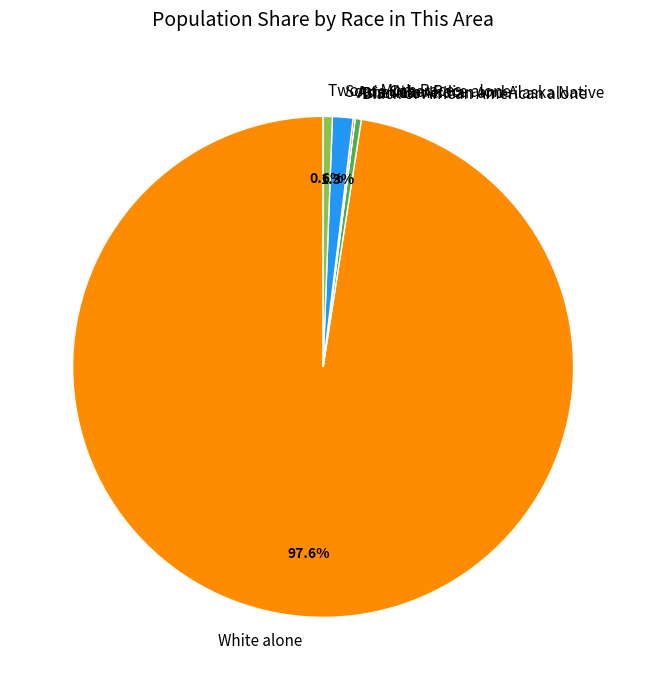

Which slice is the largest?

White alone